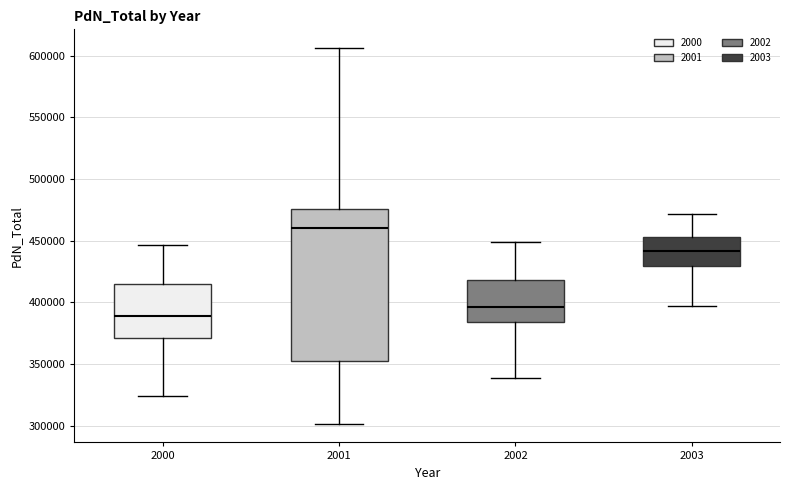

Reading left to right, transcribe this box plot: for each box, give where its median line is, the range the box spans, and where its two whiskers end, as read against the y-axis. The values are not printed on the chart, so give them approximately, as read against the axis.

2000: median 390000, box 370000 to 415000, whiskers 325000 to 445000
2001: median 460000, box 350000 to 475000, whiskers 300000 to 605000
2002: median 395000, box 385000 to 420000, whiskers 340000 to 450000
2003: median 440000, box 430000 to 455000, whiskers 395000 to 470000